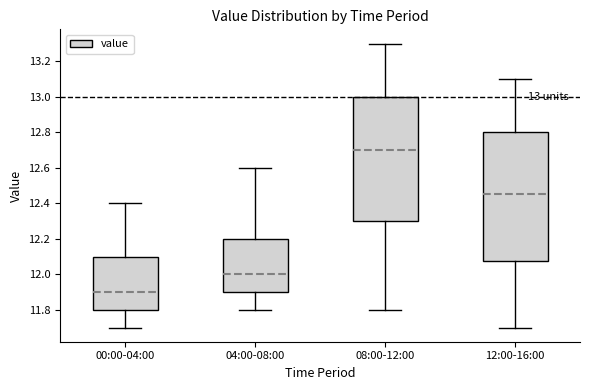

Which box has the highest median line?

08:00-12:00